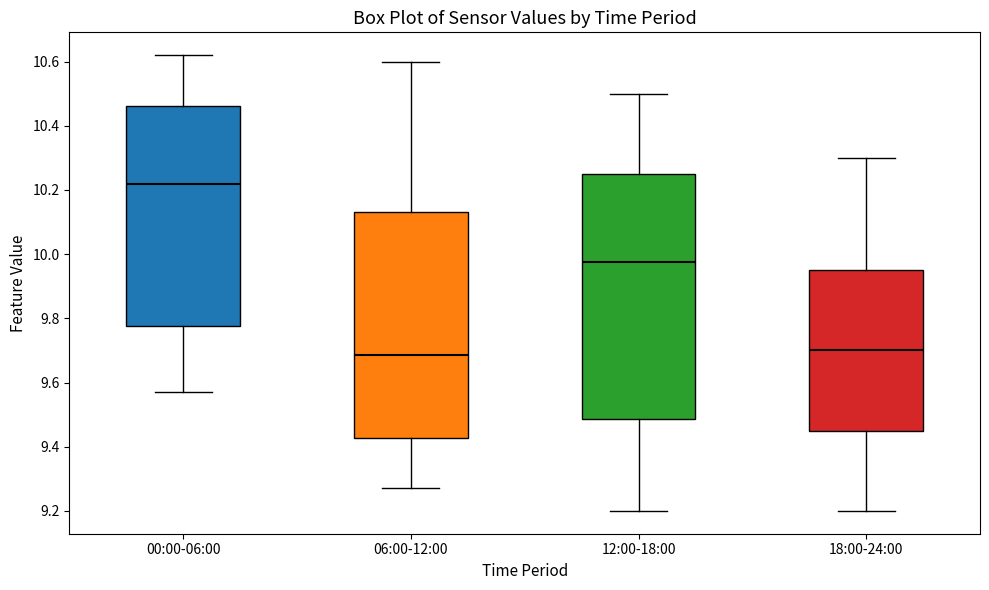

Which box is the tallest, from its lower edge to its upper edge?

12:00-18:00